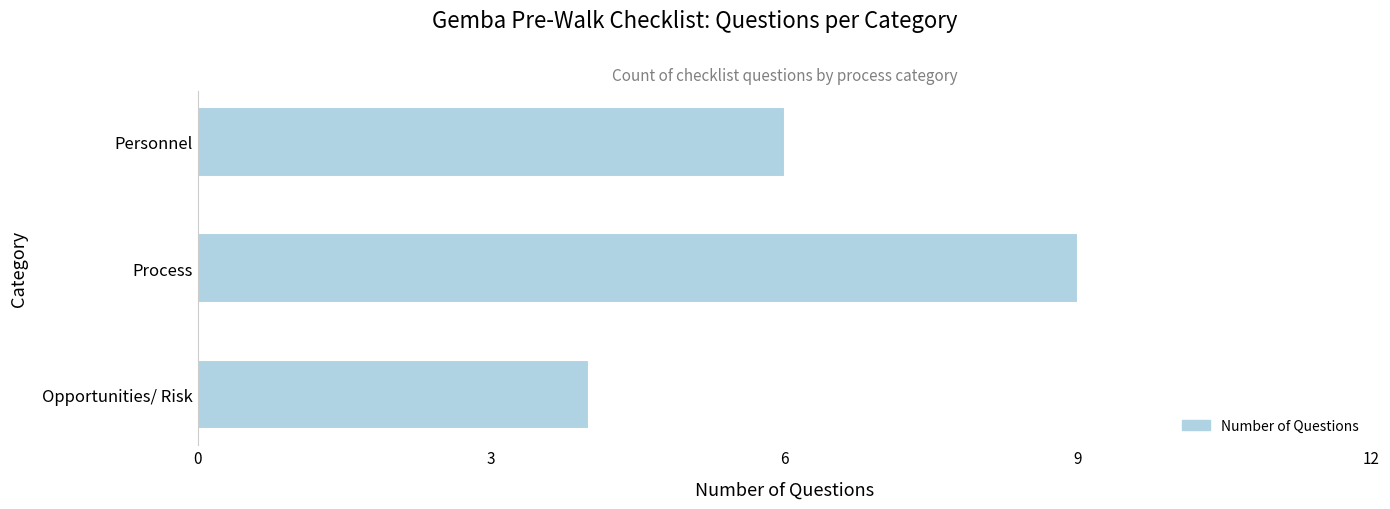

Rank the categories by value from lowest to highest.

Opportunities/ Risk, Personnel, Process